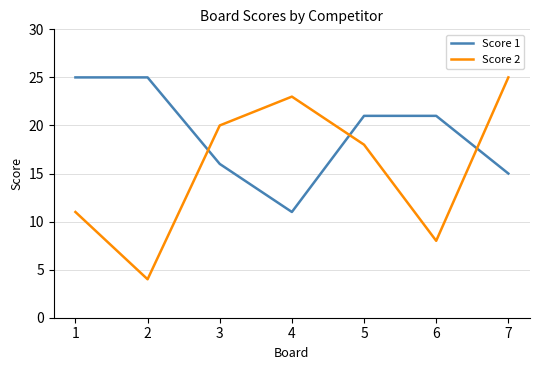

At which label does Score 2 first exceed 18?

3